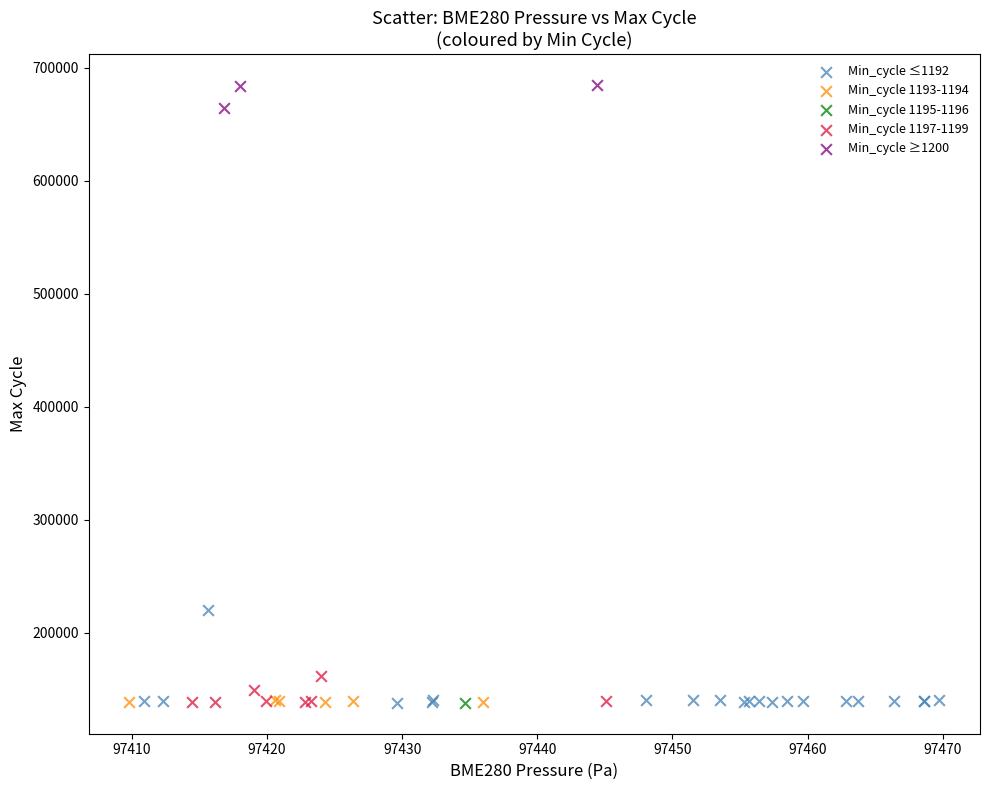

What are all the series names shown in the legend?

Min_cycle ≤1192, Min_cycle 1193-1194, Min_cycle 1195-1196, Min_cycle 1197-1199, Min_cycle ≥1200